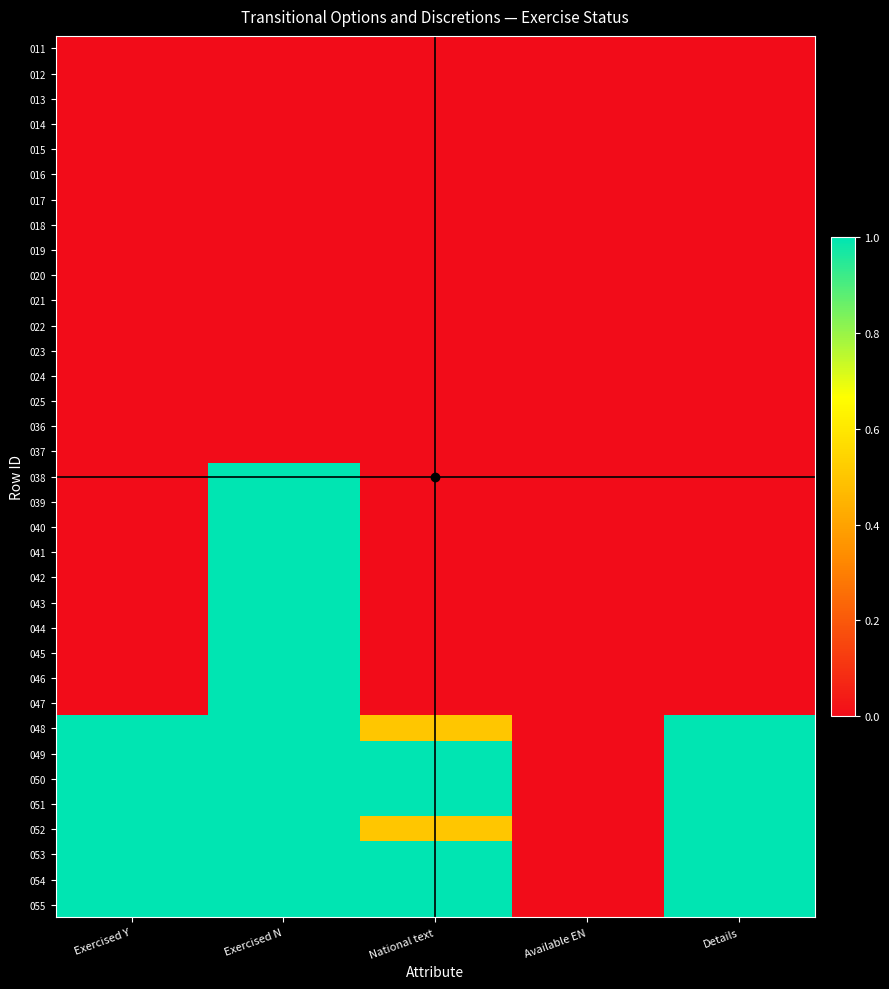

Between Exercised N and Available EN, which is larger?

Exercised N